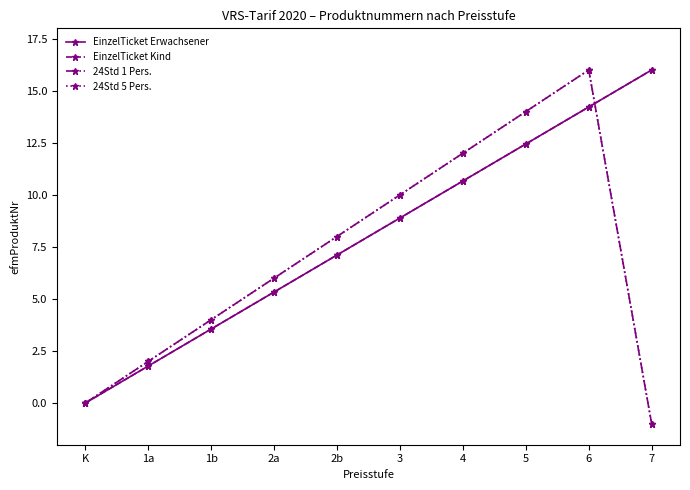

Which series has the largest total across all categories?

EinzelTicket Erwachsener